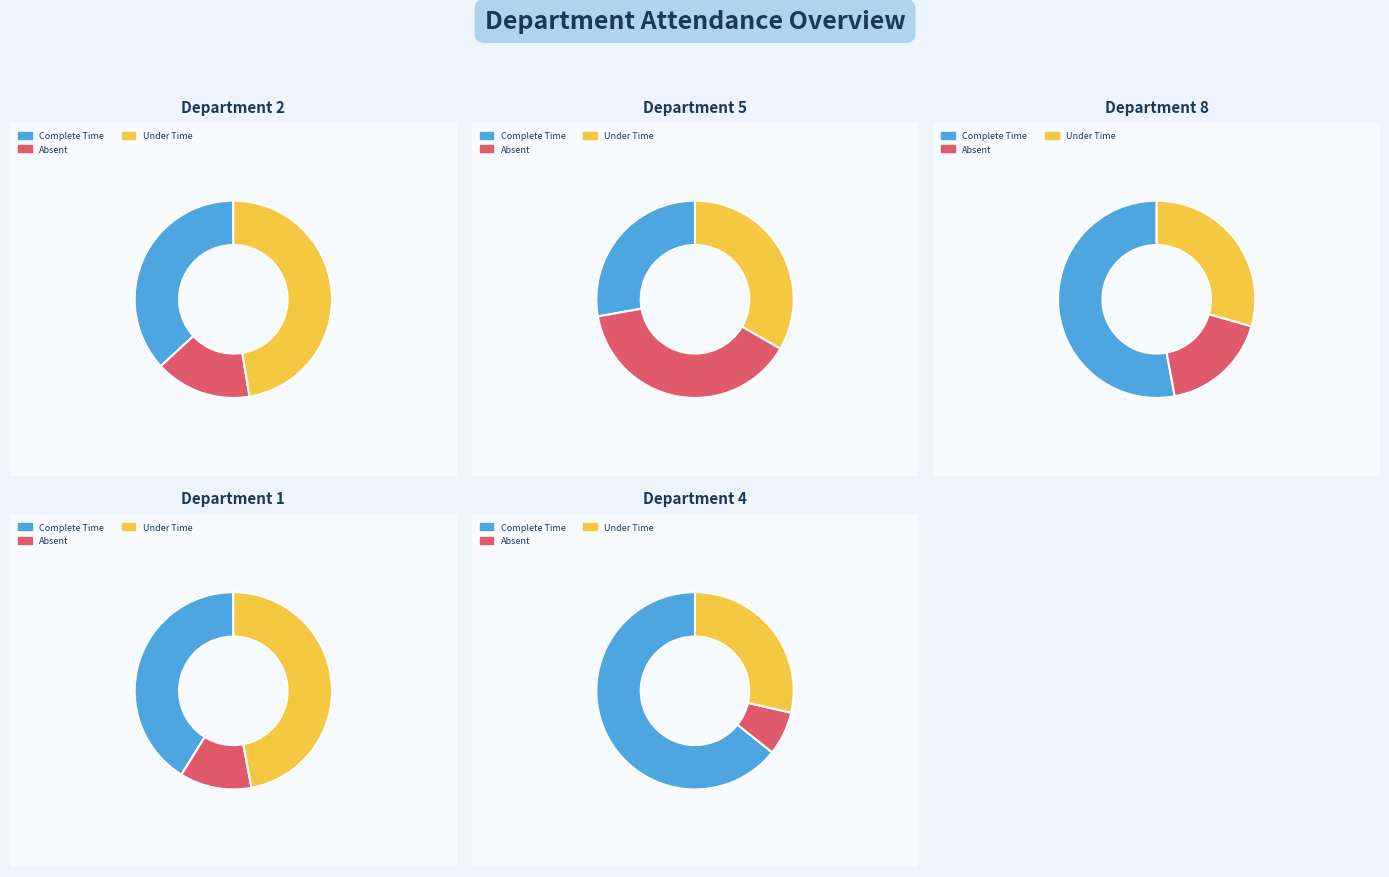

Does 2 represent more than half of the total?

No